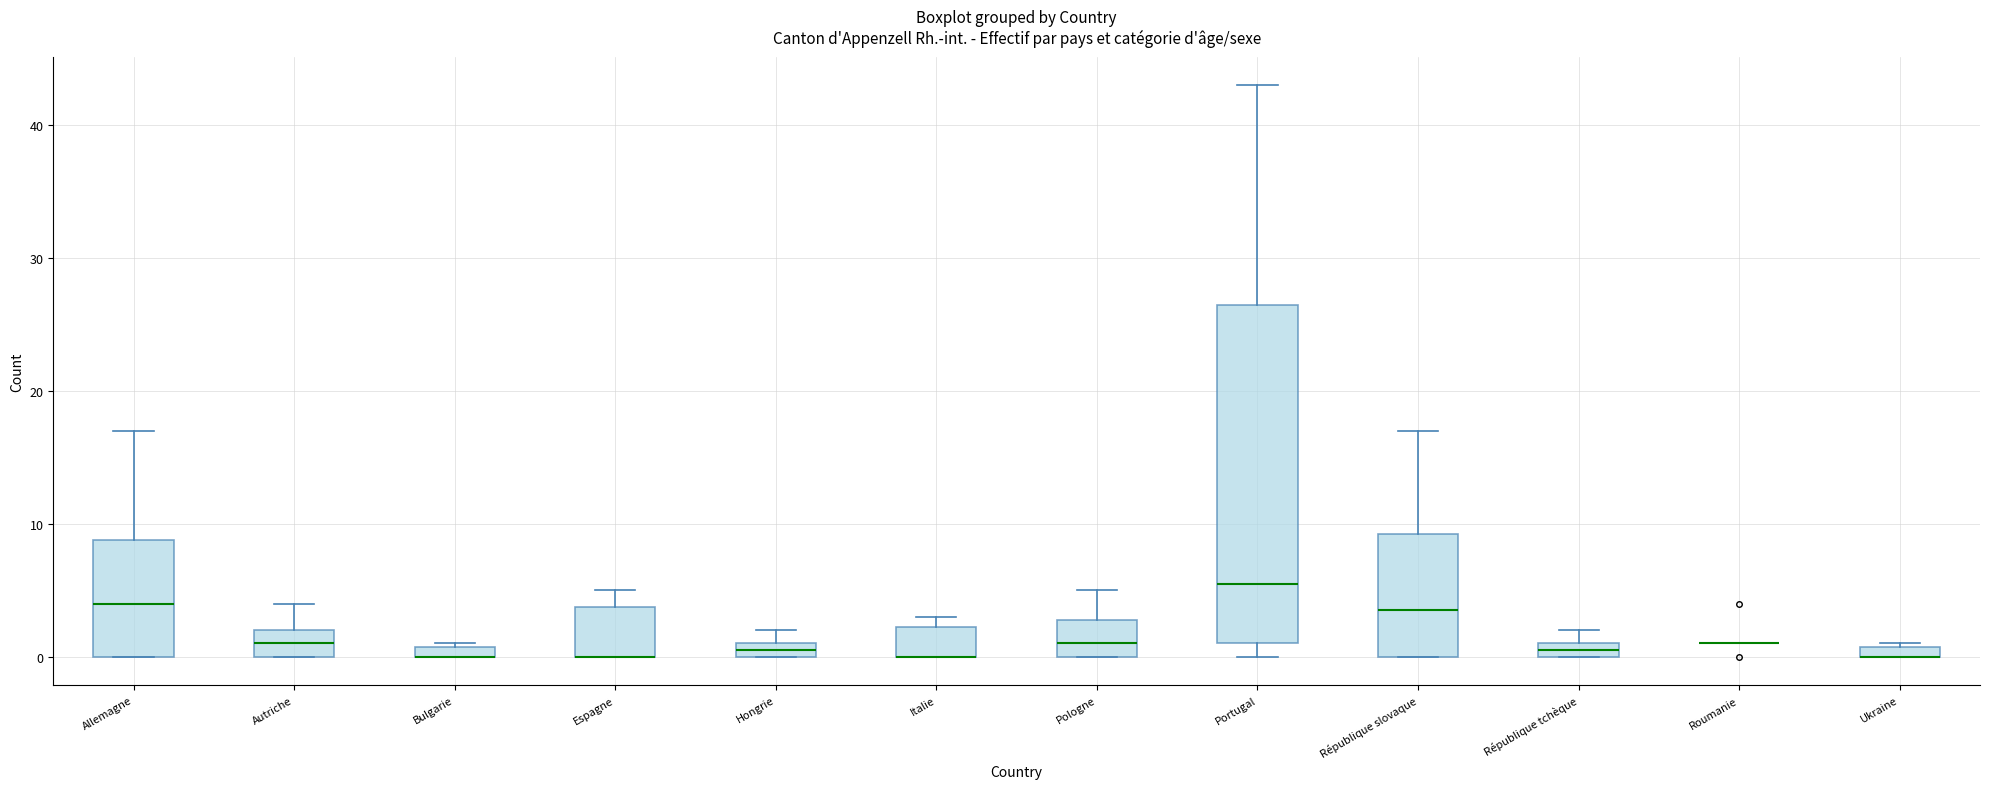

Where does the upper whisker of the box for Espagne end on the y-axis? The values are not printed on the chart, so give them approximately, as read against the axis.

5